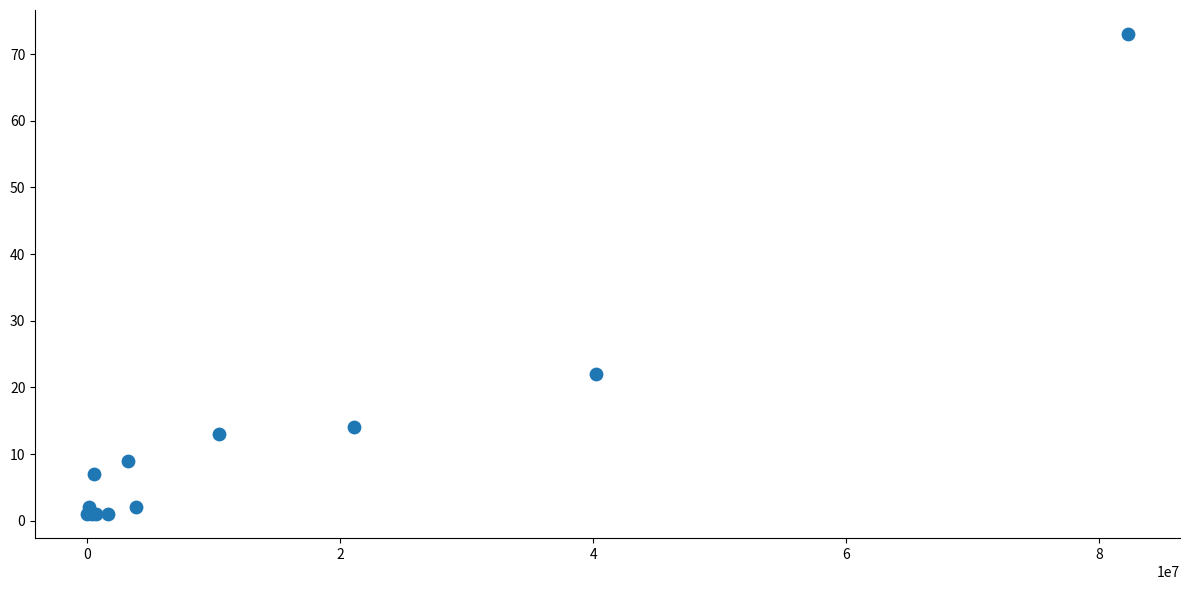

What Y value in the scatter plot is closest to 37?

22